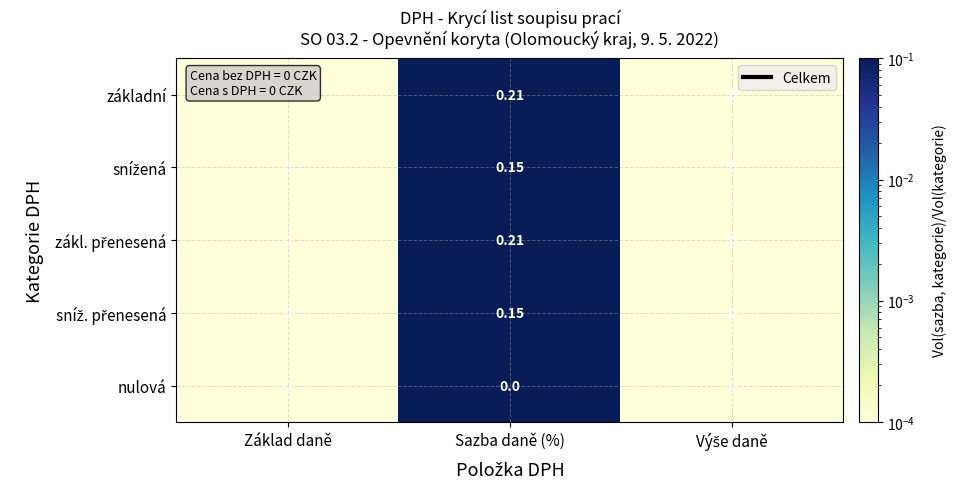

Which category has the highest value across all series?

Sazba daně (%)